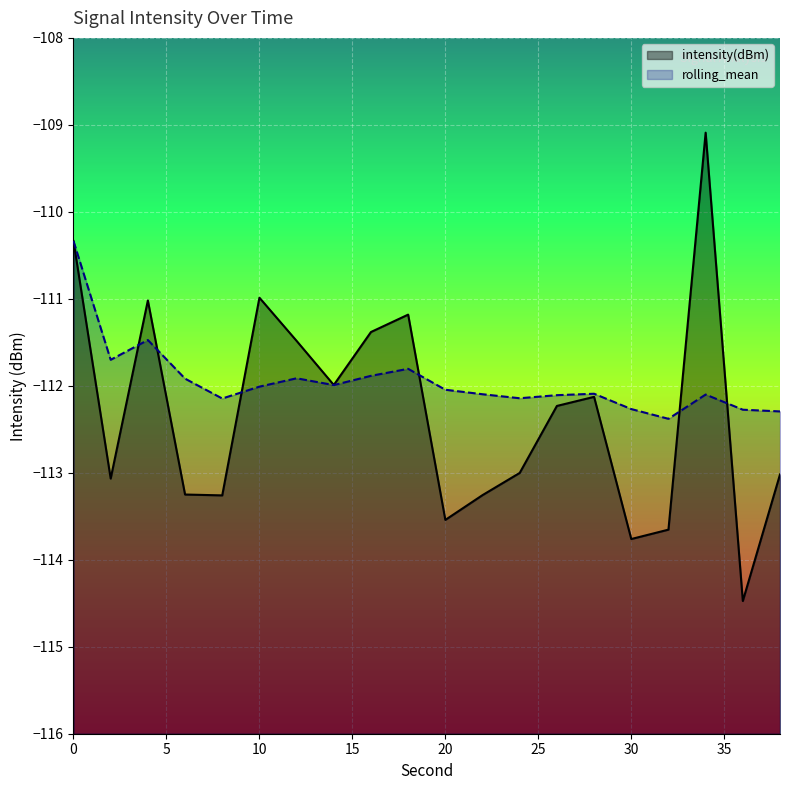

Does the chart display data point markers on the line(s)?

No